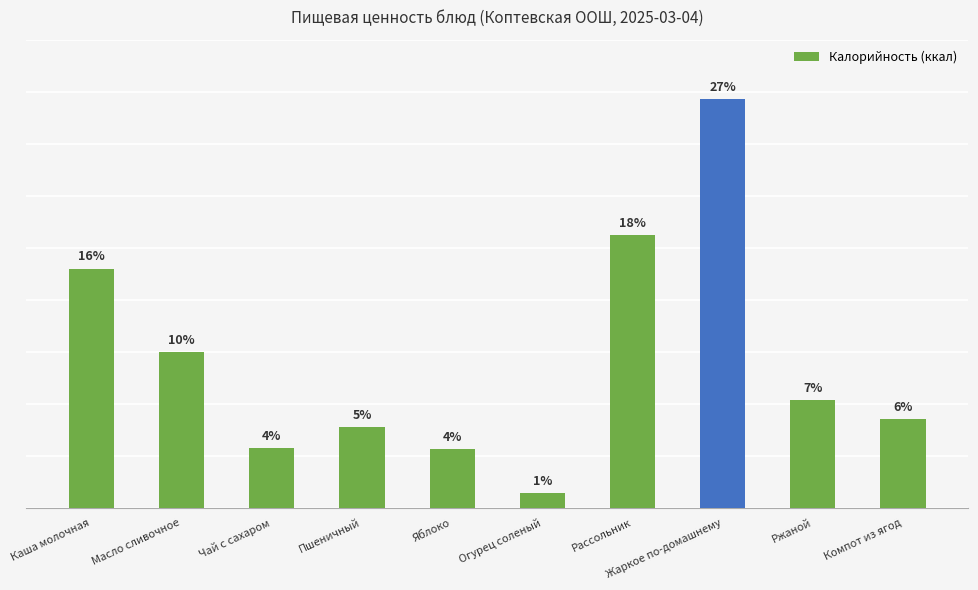

What is the difference between the values at Пшеничный and Масло сливочное?

72.0